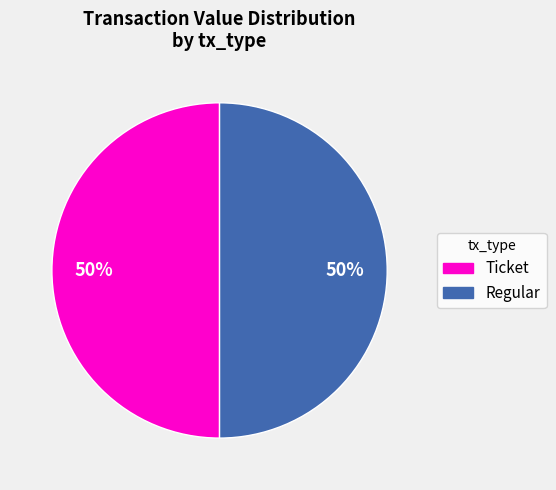

To the nearest percent, what is the average slice percentage?

50%